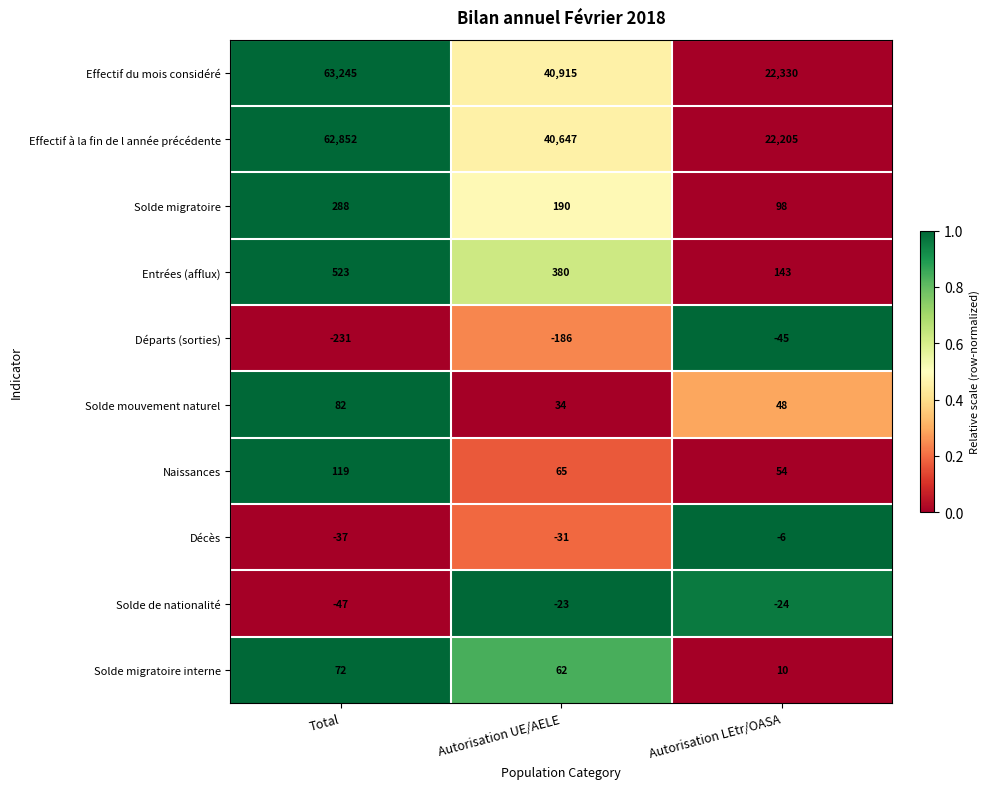

The value of Effectif à la fin de l année précédente at Autorisation LEtr/OASA is 22205. True or false?

True